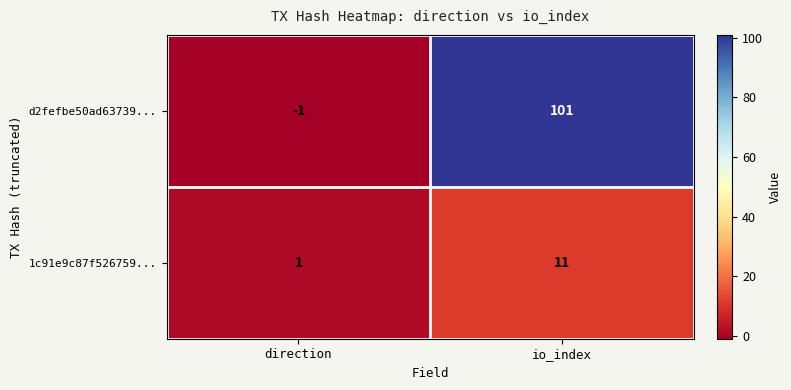

What is the difference between the highest and lowest values at io_index?

90